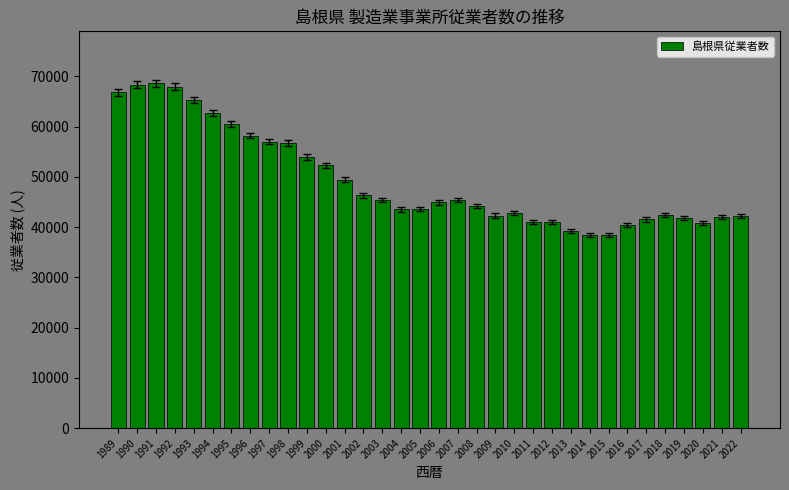

What is the change in value from 2017 to 2022?

+652